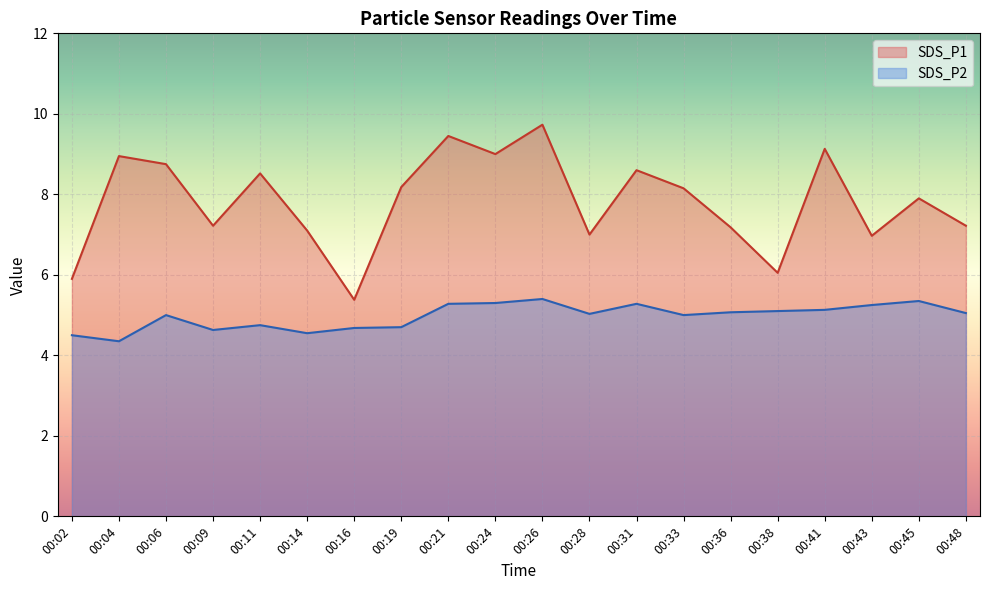

True or false: SDS_P1 and SDS_P2 intersect in this chart.

False